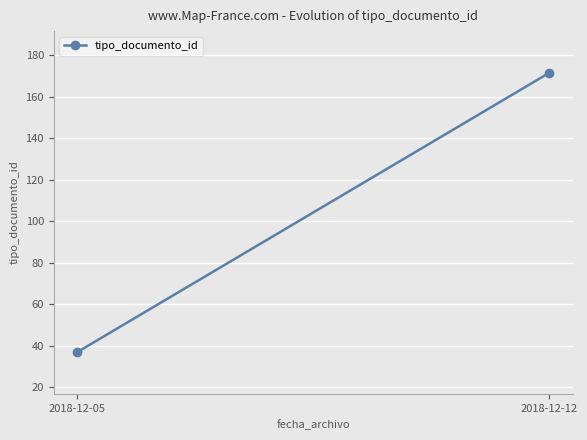

Is it true that the value at 2018-12-12 is 38.7?

False